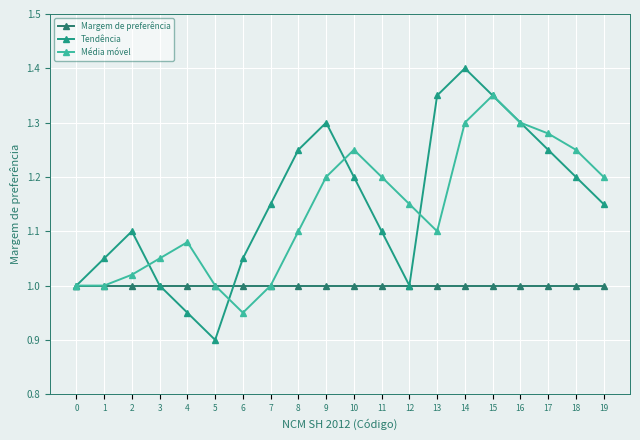

How many interior local peaks does the Média móvel series have?

3